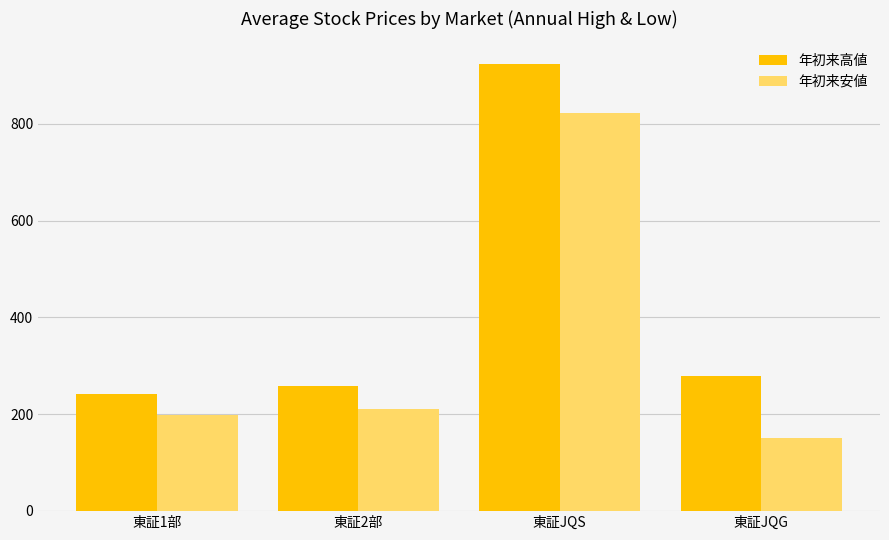

Count the number of categories in the chart.

4